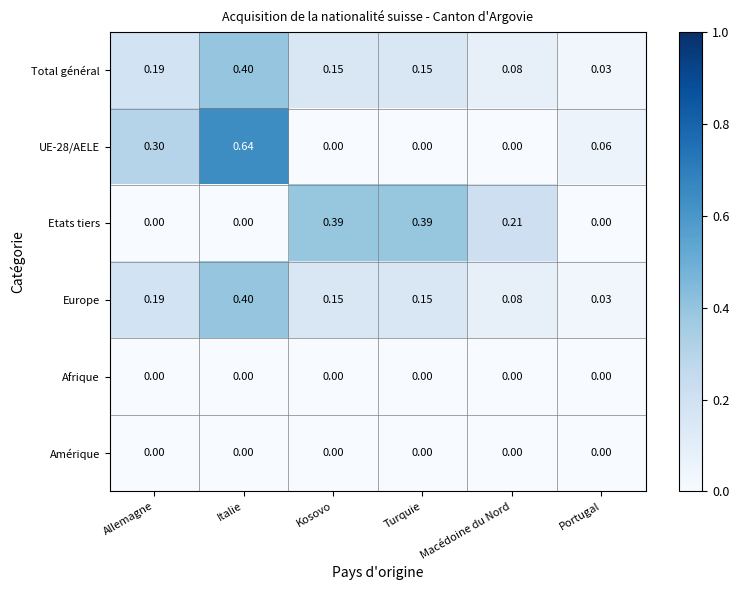

At which category is the sum across all series the highest?

Italie